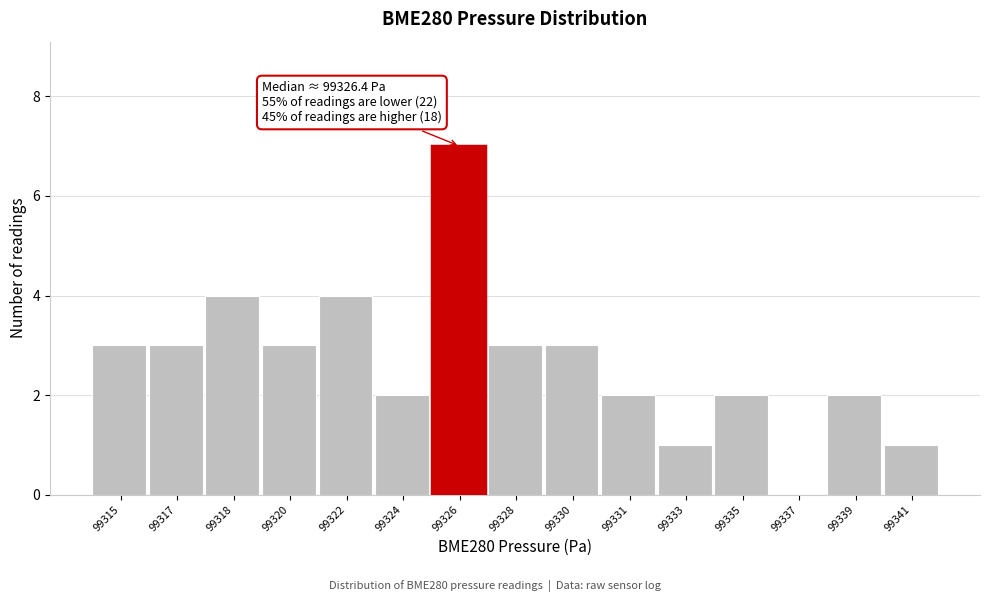

Reading right to left, list all the values displayed in this chart.

99341=1	99339=2	99337=0	99335=2	99333=1	99331=2	99330=3	99328=3	99326=7	99324=2	99322=4	99320=3	99318=4	99317=3	99315=3